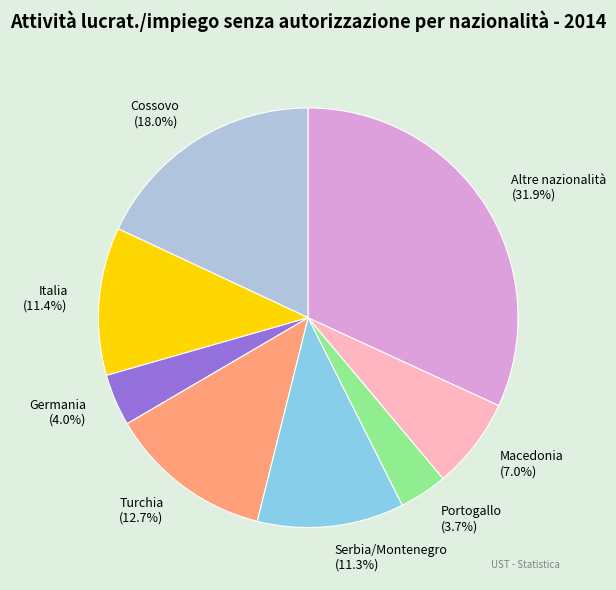

Is there a majority slice in this chart?

No